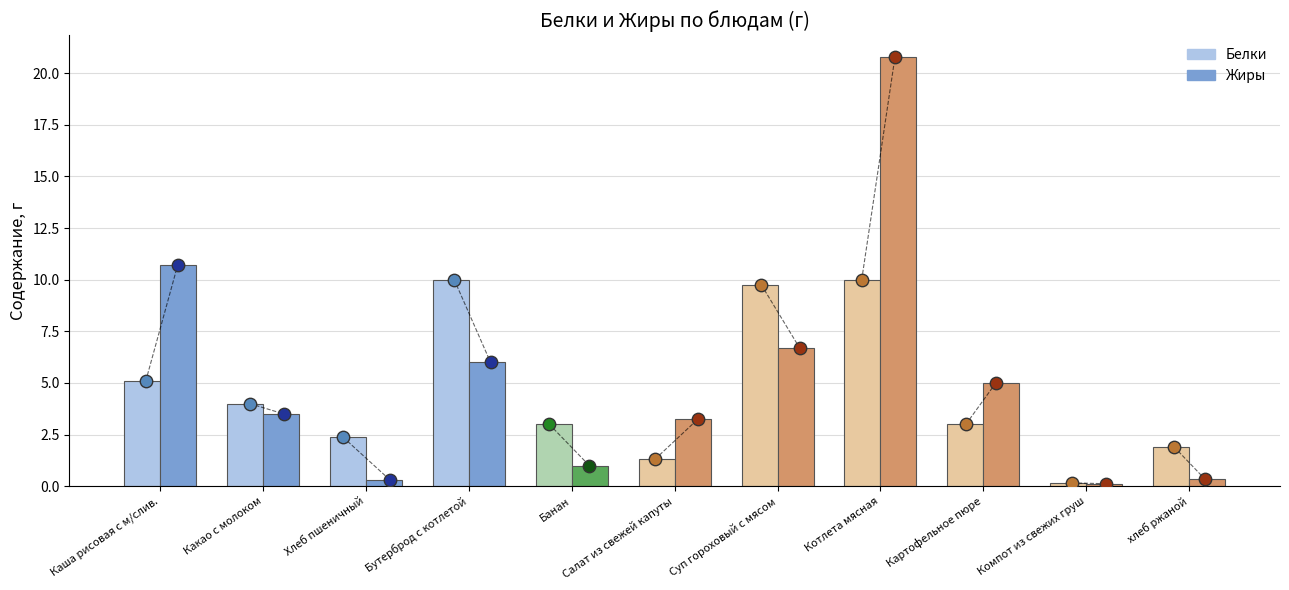

Is the value of Жиры at Котлета мясная greater than the value of Белки at Банан?

Yes